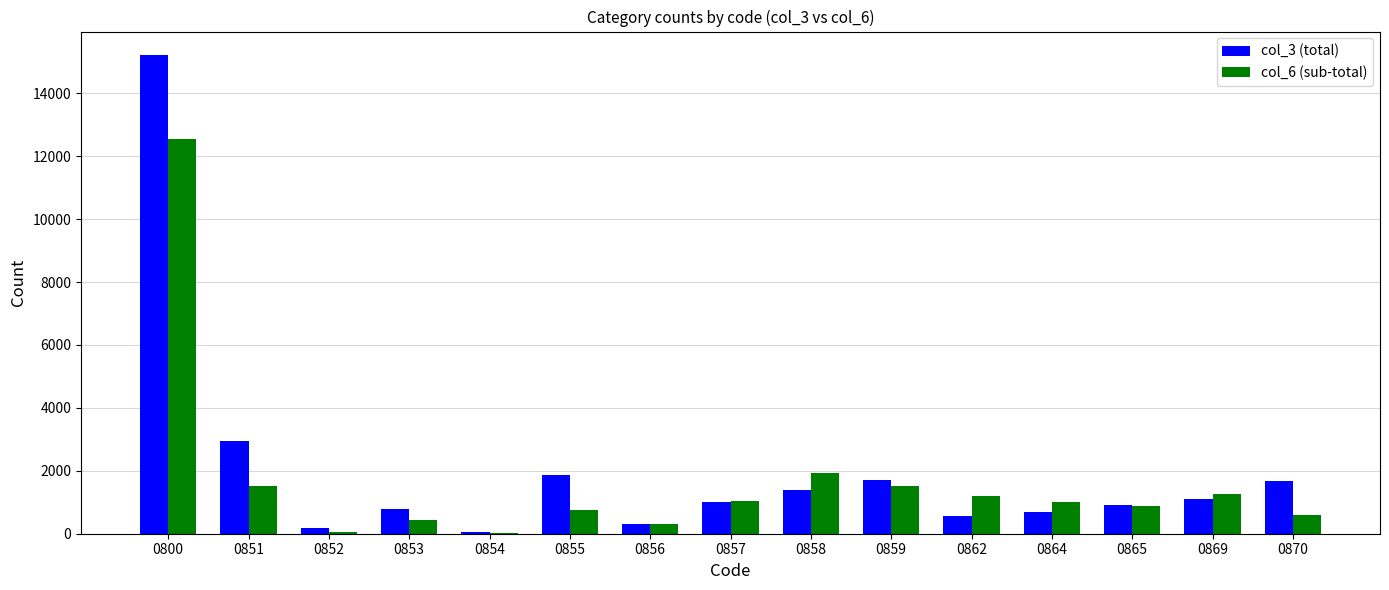

At which category is the sum across all series the highest?

0800